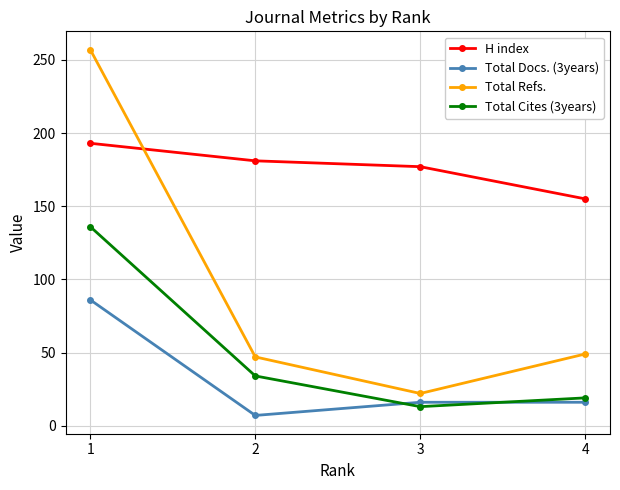

What is the difference between the highest and lowest values at 4?

139